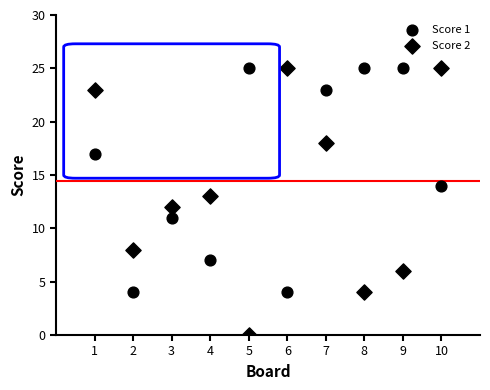

How many data points are displayed?

20